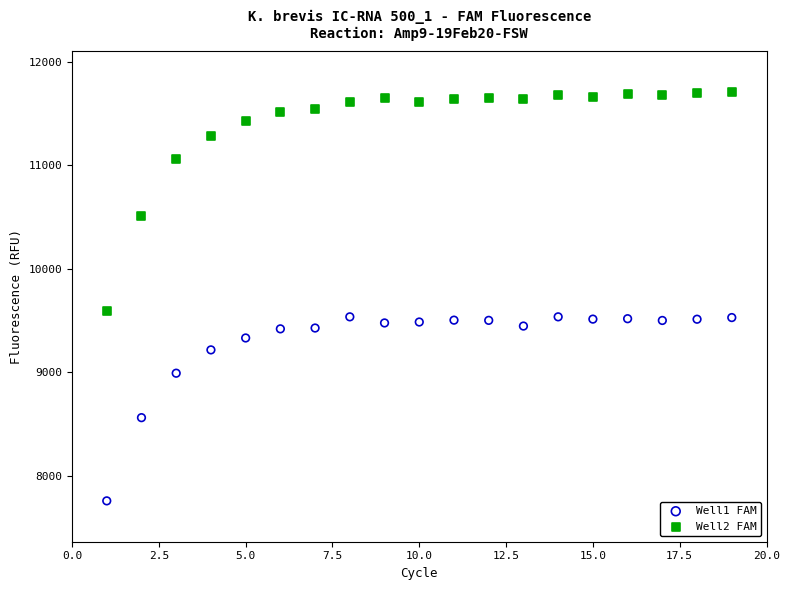

Which series reaches the minimum Y coordinate?

Well1 FAM